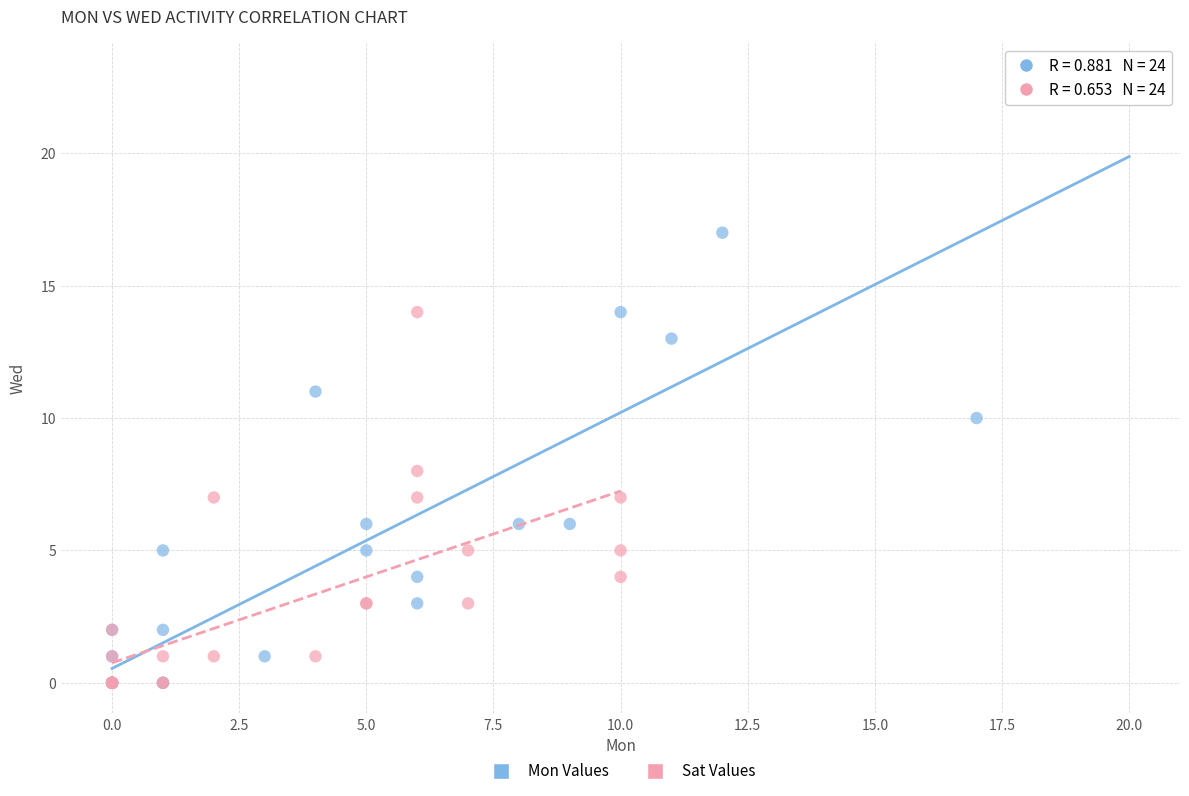

Which series has the widest spread of Y values?

Mon Values